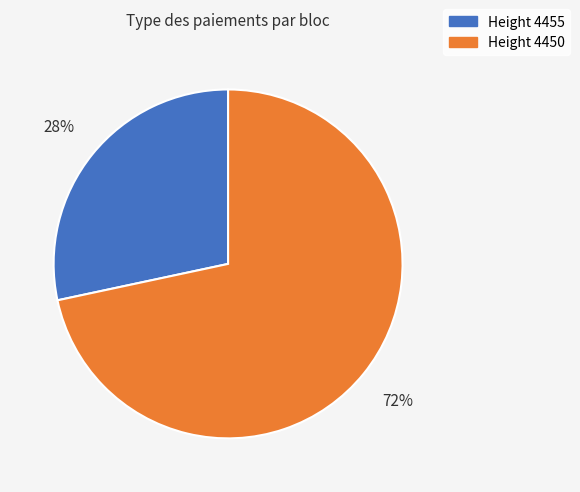

How many segments does this pie chart have?

2